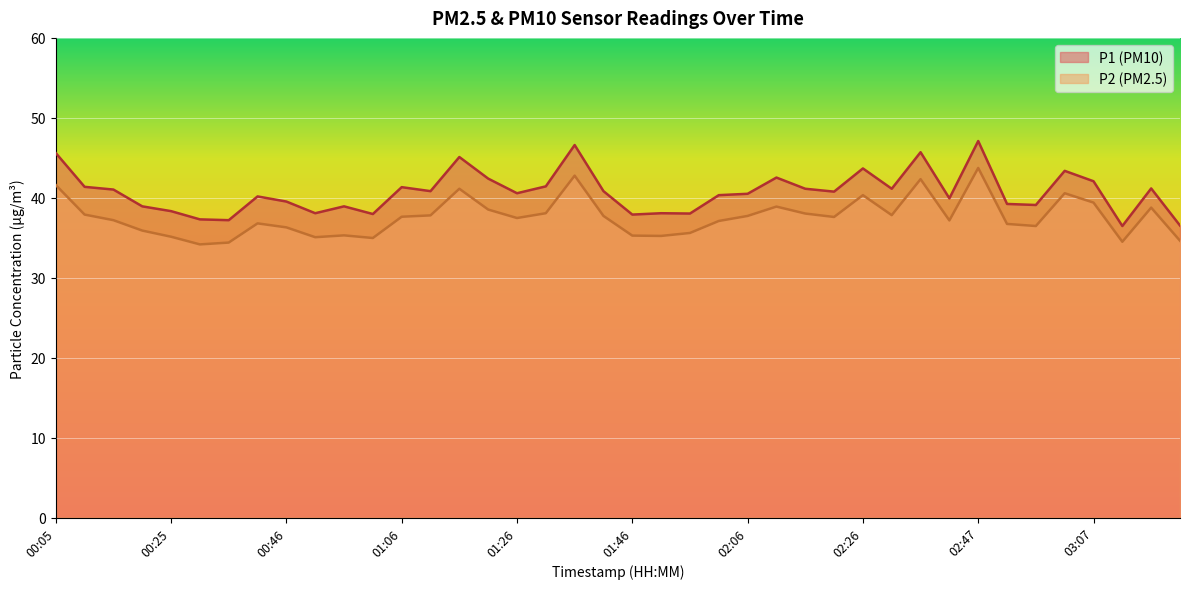

Reading right to left, what are all the values shown in this chart?

P1: 36.5	41.2	36.5	42.1	43.4	39.1	39.2	47.1	39.9	45.7	41.1	43.7	40.8	41.1	42.5	40.5	40.3	38.0	38.1	37.9	40.8	46.6	41.4	40.6	42.4	45.1	40.8	41.3	38.0	38.9	38.1	39.5	40.2	37.2	37.3	38.3	38.9	41.0	41.4	45.6
P2: 34.6	38.8	34.5	39.4	40.6	36.5	36.7	43.7	37.2	42.3	37.8	40.3	37.6	38.0	38.9	37.7	37.1	35.6	35.2	35.3	37.7	42.8	38.1	37.5	38.5	41.1	37.8	37.6	35.0	35.3	35.1	36.3	36.8	34.4	34.2	35.1	35.9	37.2	37.9	41.6